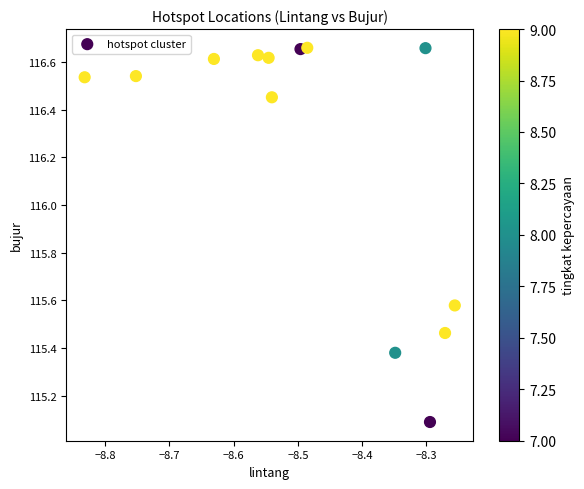

What Y value in the scatter plot is closest to 115?

115.1